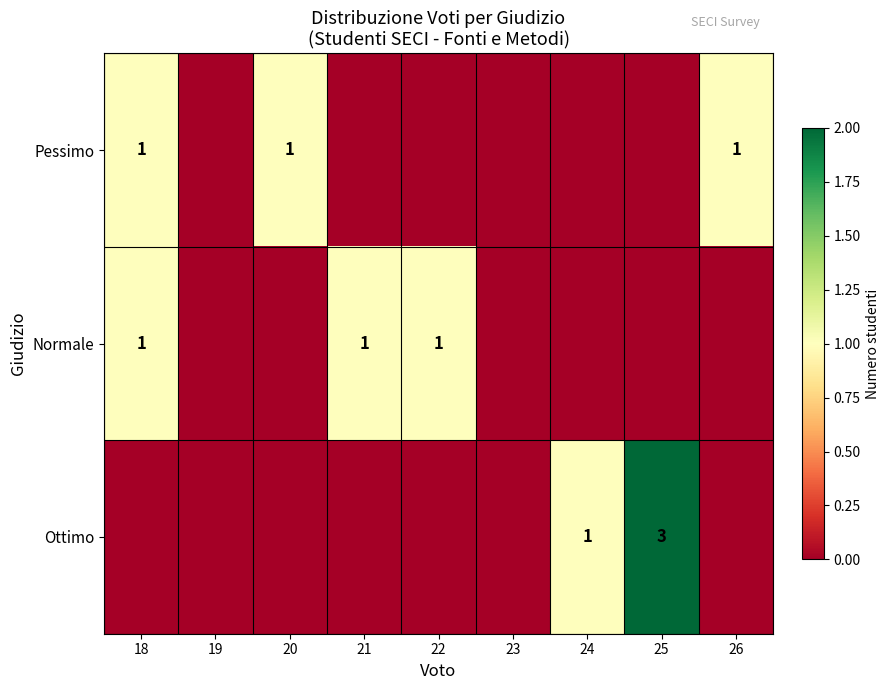

The Ottimo series shows 3 at 25. True or false?

True